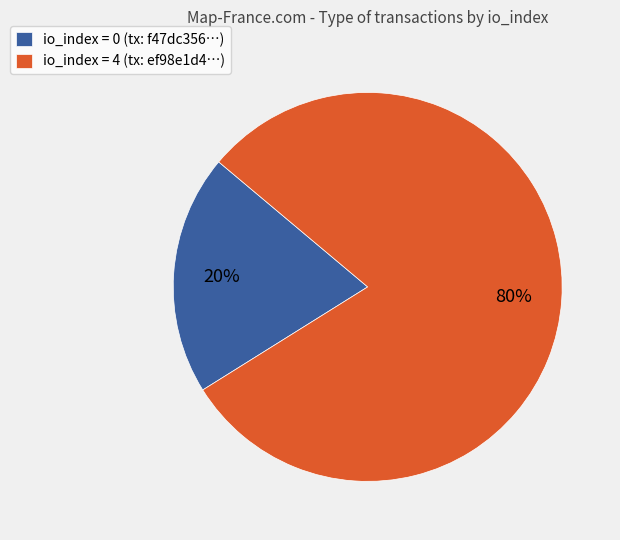

To the nearest percent, what is the difference between the largest and smallest slice percentages?

60%